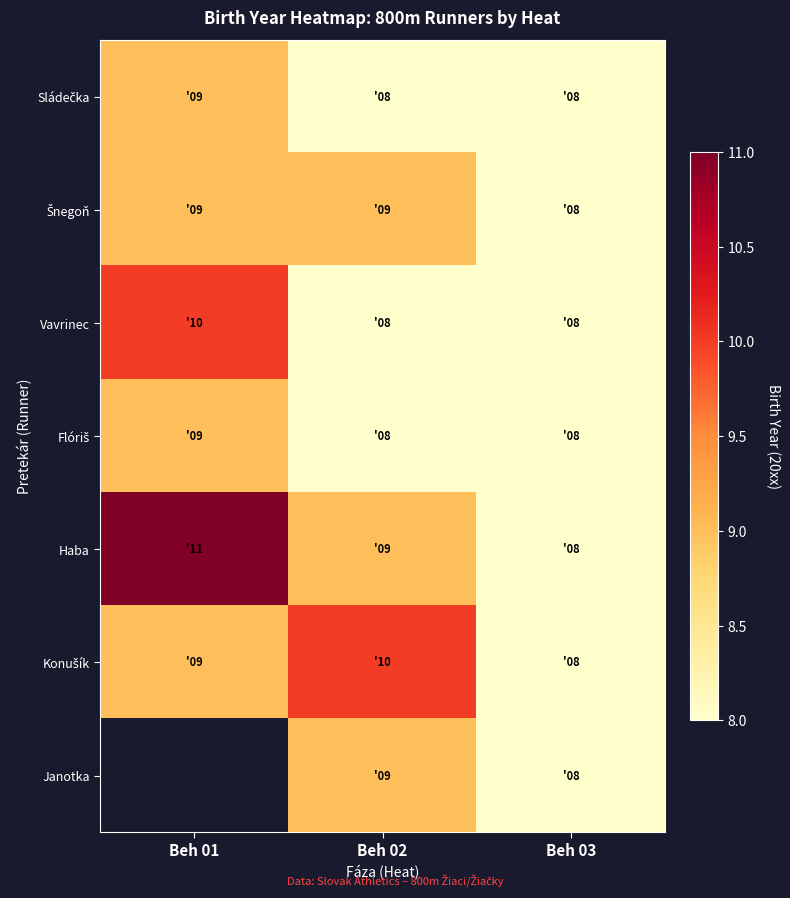

Which category has the highest value across all series?

Beh 01